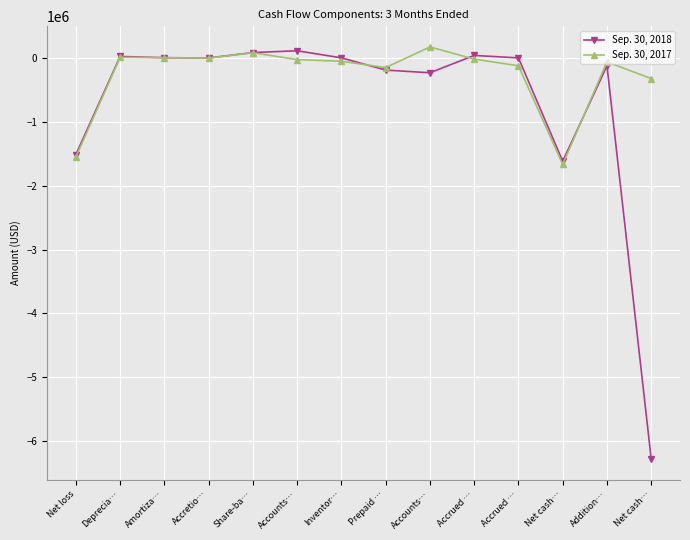

At which category does the chart reach its minimum across all series?

Net cash…